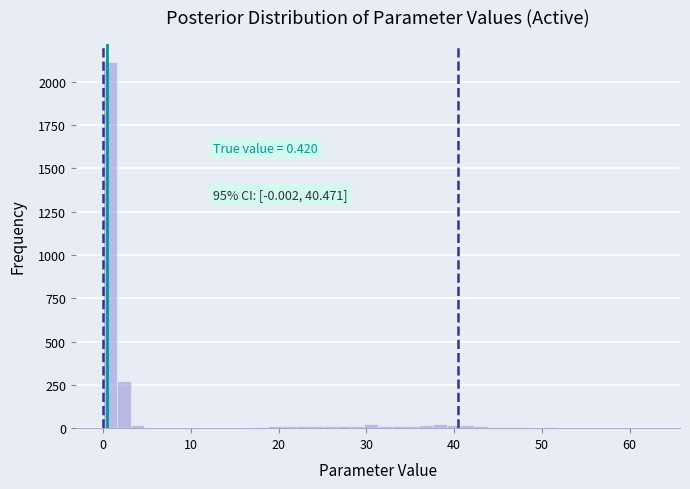

Around what value on the x-axis is the tallest bar? Give the approximate position of its centre, as read against the axis.

1